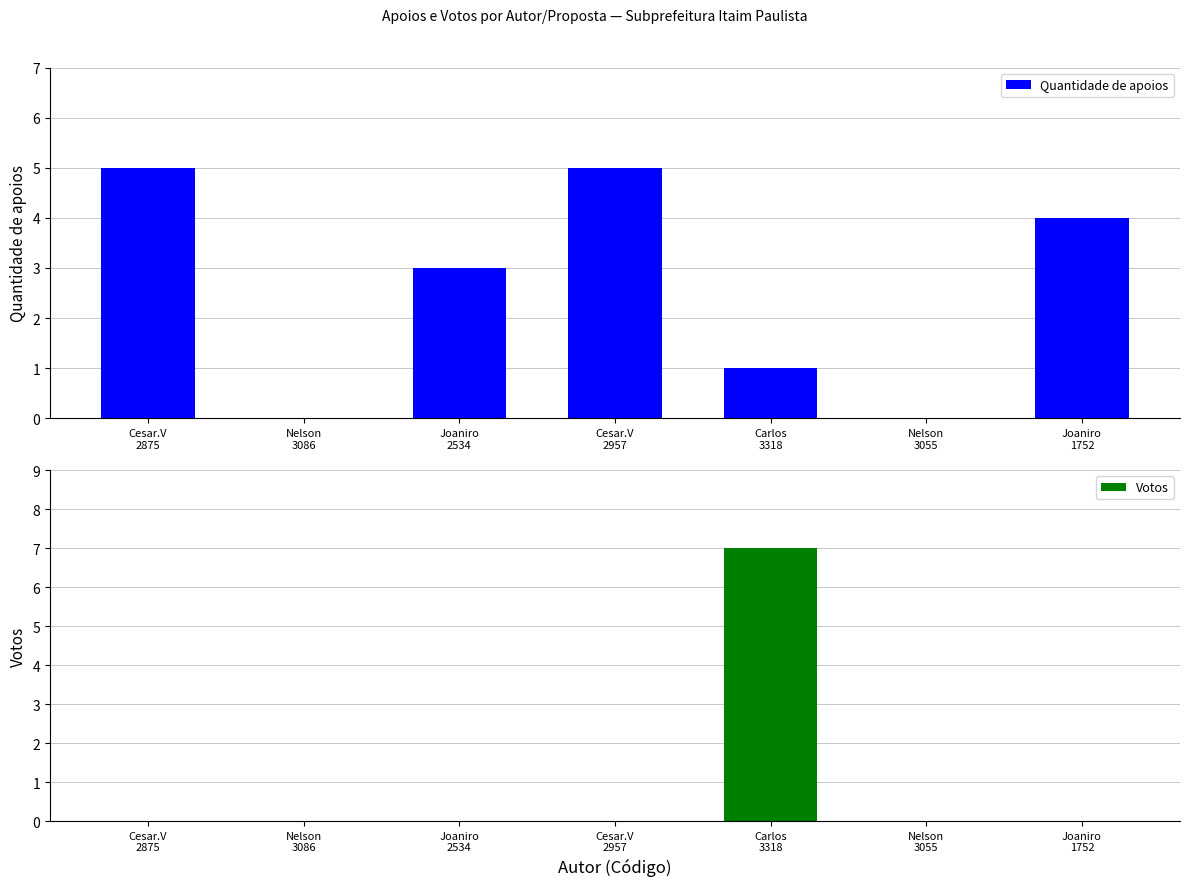

How many bars are there in each group?

2